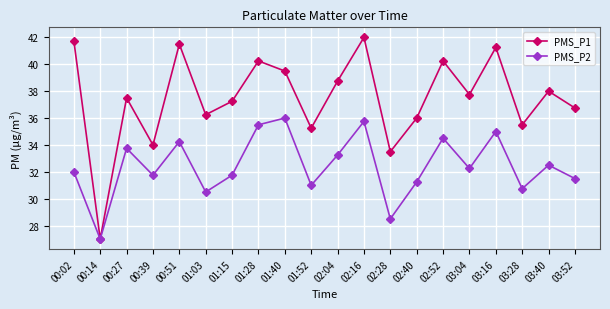

What is the difference between the maximum and minimum values in the PMS_P1 series?

15.0